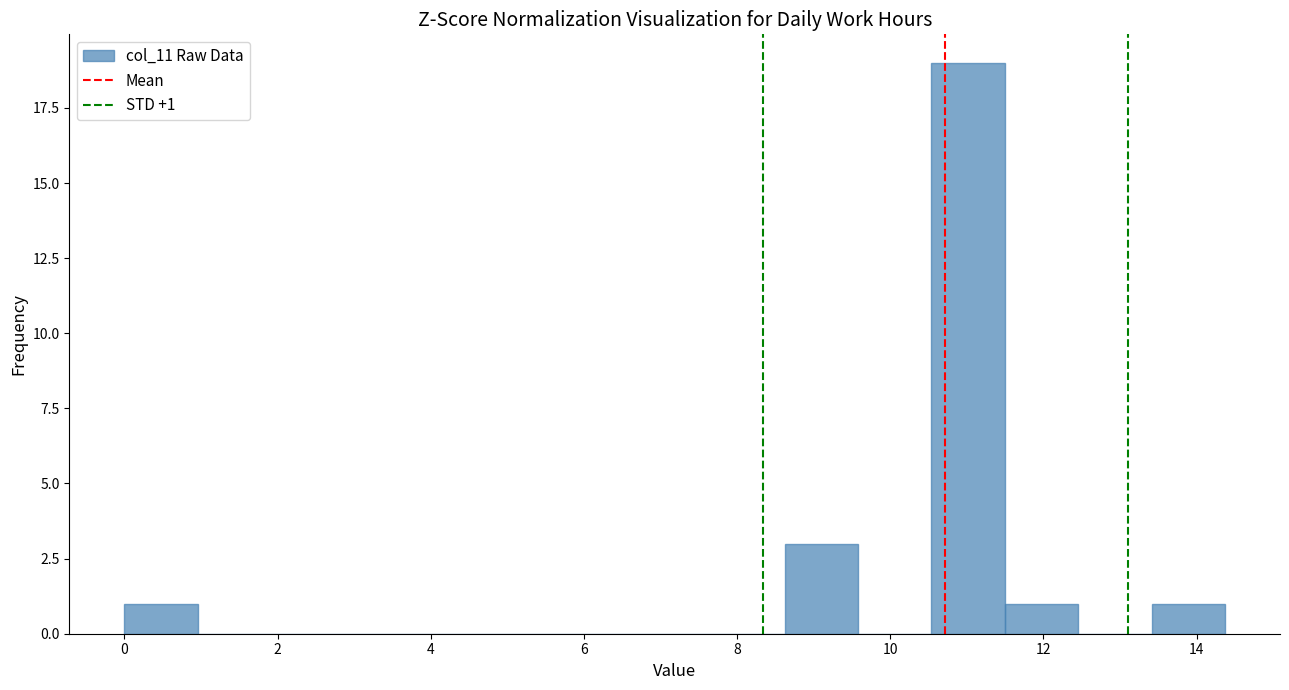

Which range on the x-axis has the tallest bar?

10.6 to 11.4